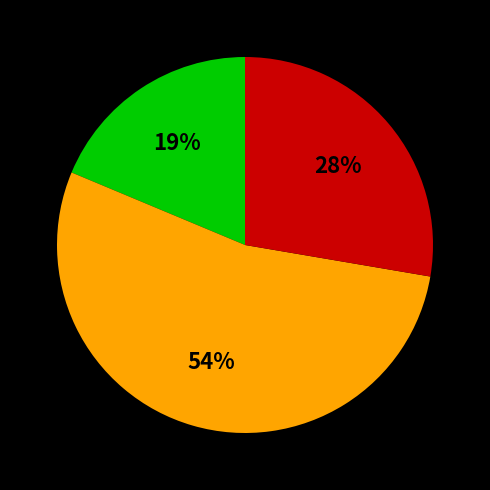

To the nearest percent, what is the average slice percentage?

33%